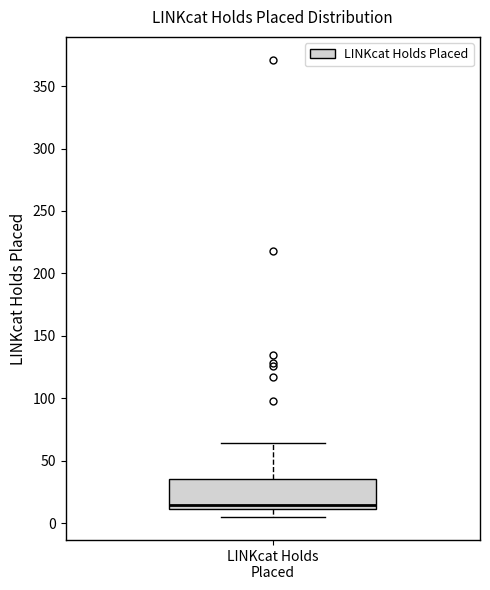

Where does the upper whisker of the box for LINKcat Holds Placed end on the y-axis? The values are not printed on the chart, so give them approximately, as read against the axis.

65